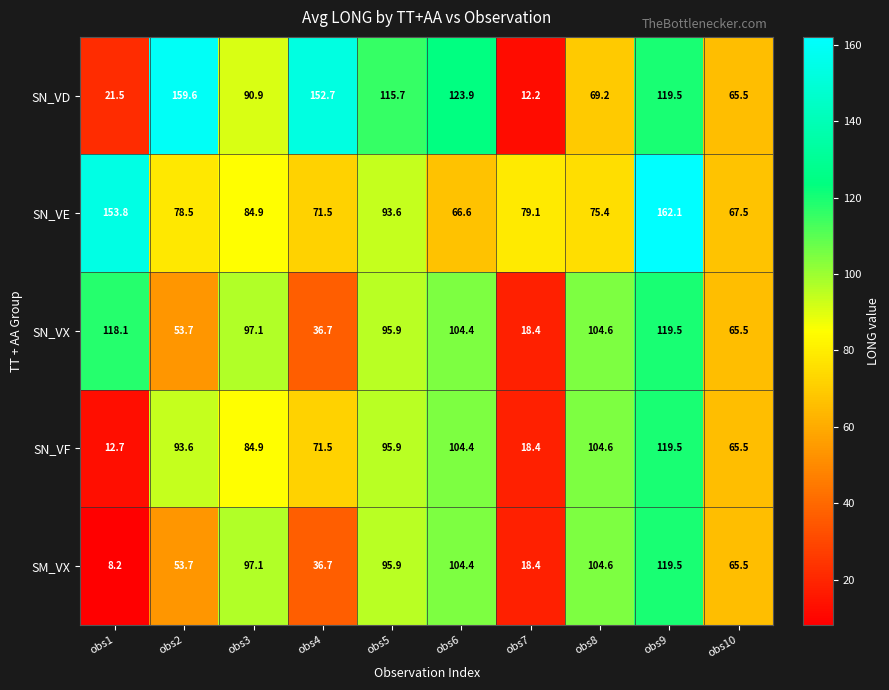

The SN_VE series shows 75.4 at obs8. True or false?

True